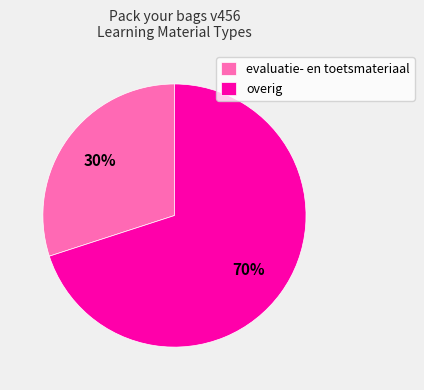

What is the largest slice in the pie chart?

overig